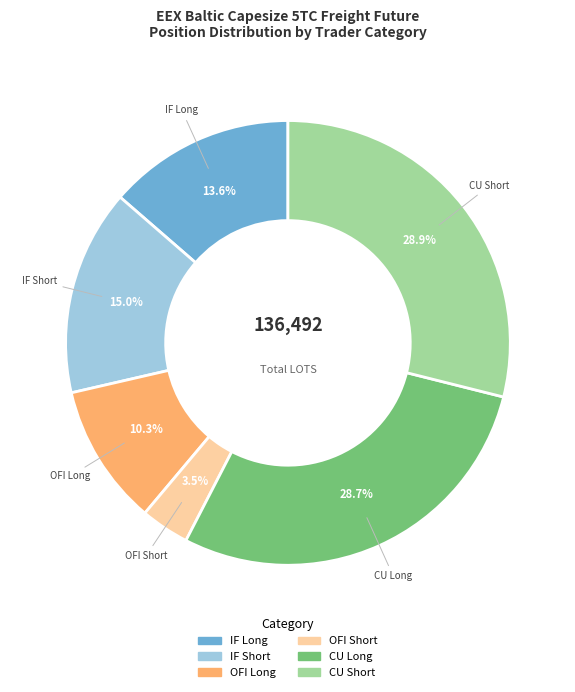

Is there any slice that represents more than half of the pie?

No